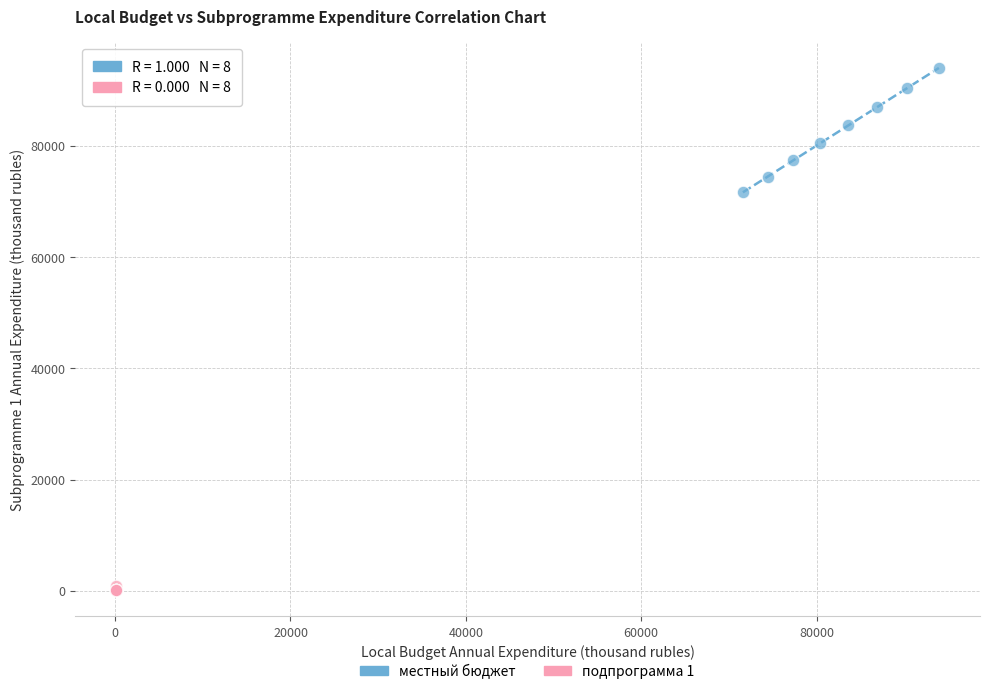

Which series has the widest spread of Y values?

местный бюджет